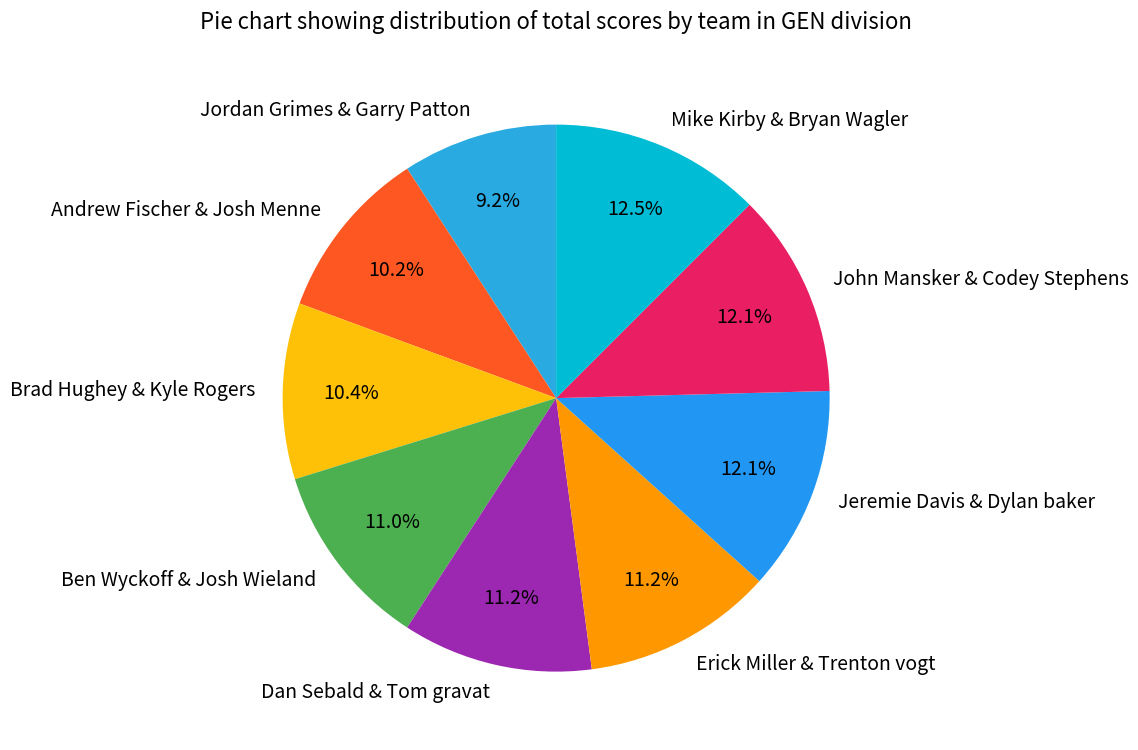

Count the number of slices in the pie.

9